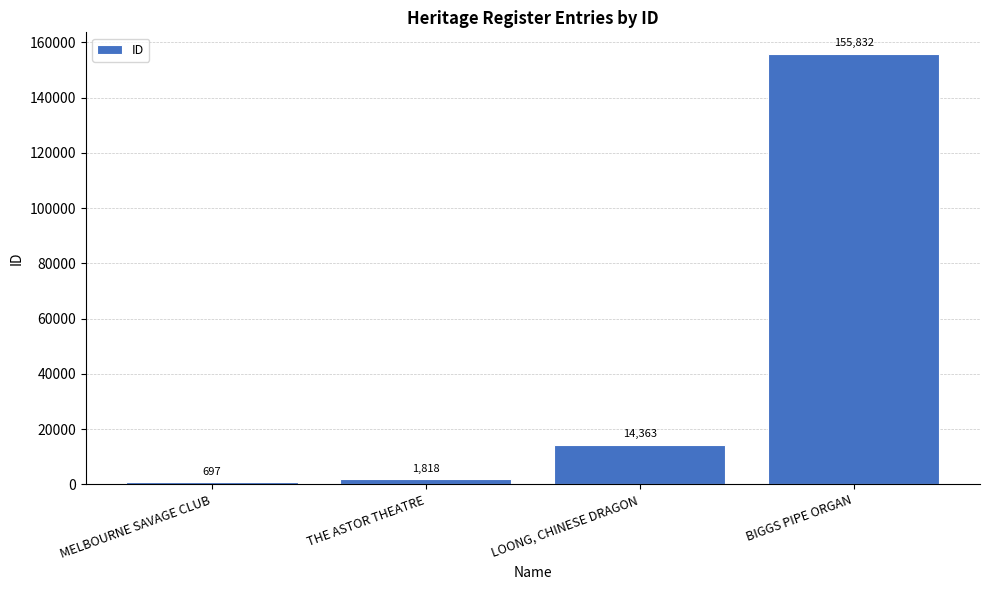

How many bars are there in total?

4